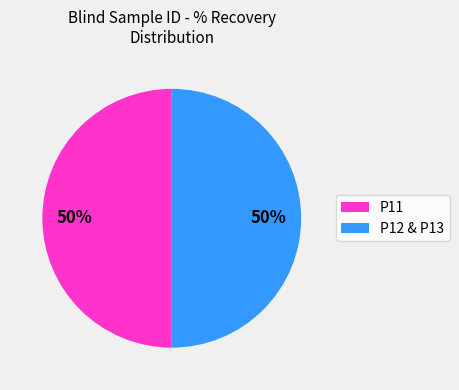

To the nearest percent, what is the average slice percentage?

50%